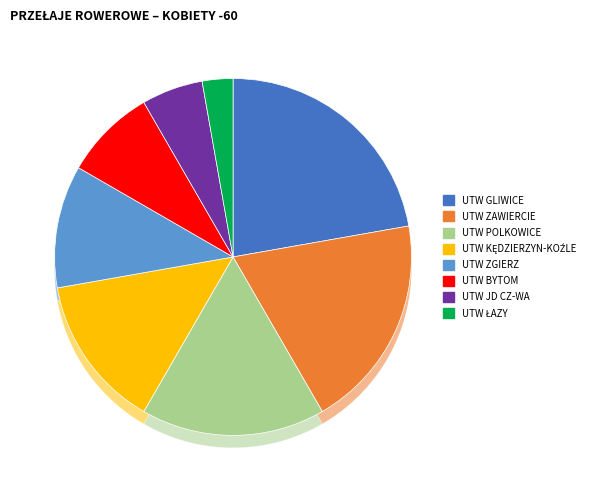

What is the total percentage of UTW ZGIERZ and UTW ŁAZY?

13.9%